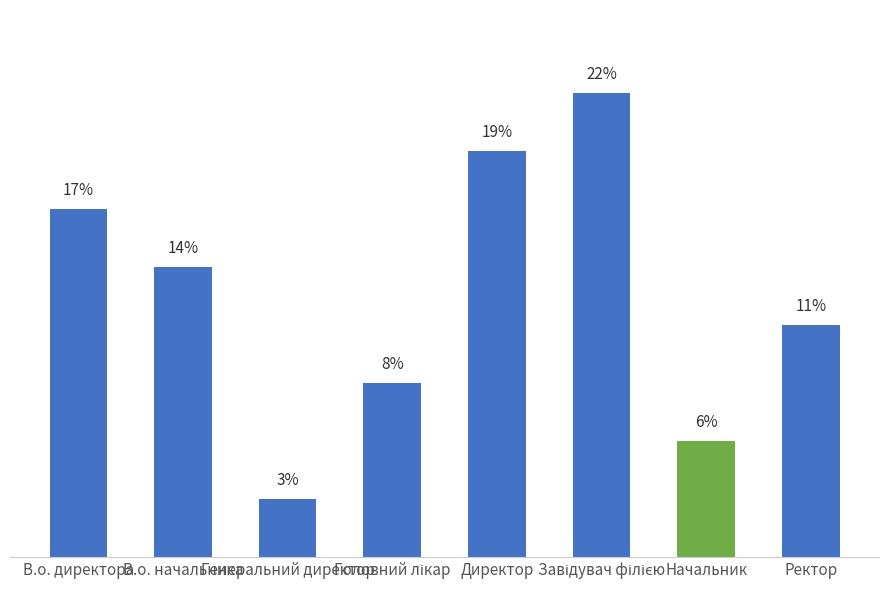

What is the approximate value at Завідувач філією?

22.2